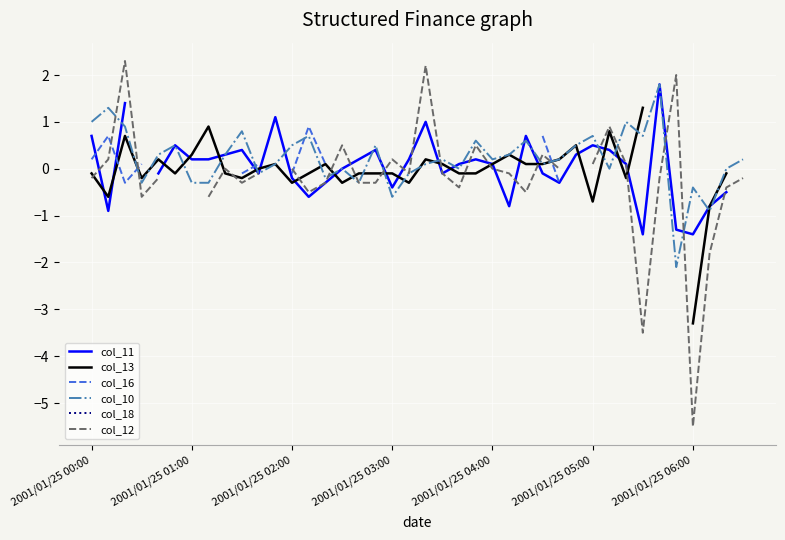

The col_10 series shows 0.7 at 2001/01/25 05:00. True or false?

True